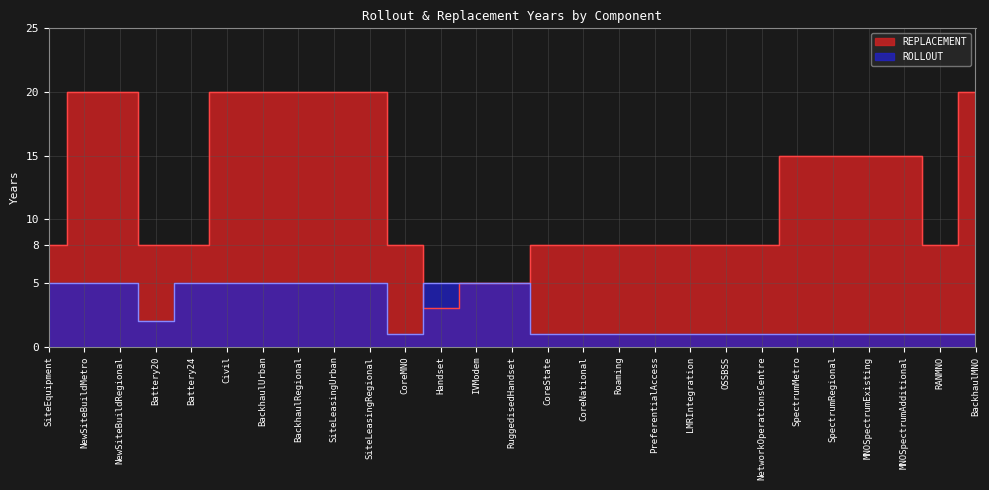

Rank the categories by REPLACEMENT value from lowest to highest.

Handset, IVModem, RuggedisedHandset, SiteEquipment, Battery20, Battery24, CoreMNO, CoreState, CoreNational, Roaming, PreferentialAccess, LMRIntegration, OSSBSS, NetworkOperationsCentre, RANMNO, SpectrumMetro, SpectrumRegional, MNOSpectrumExisting, MNOSpectrumAdditional, NewSiteBuildMetro, NewSiteBuildRegional, Civil, BackhaulUrban, BackhaulRegional, SiteLeasingUrban, SiteLeasingRegional, BackhaulMNO